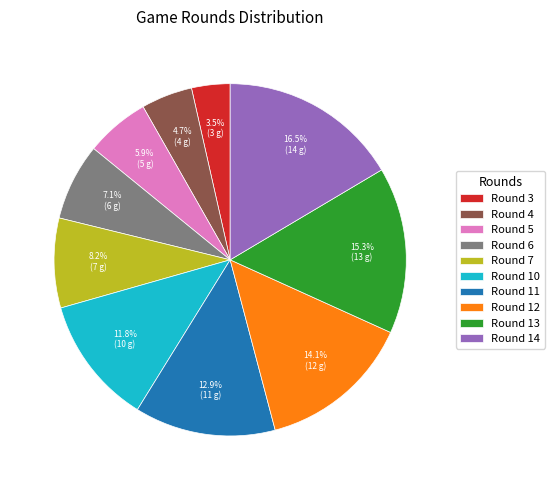

How many segments does this pie chart have?

10